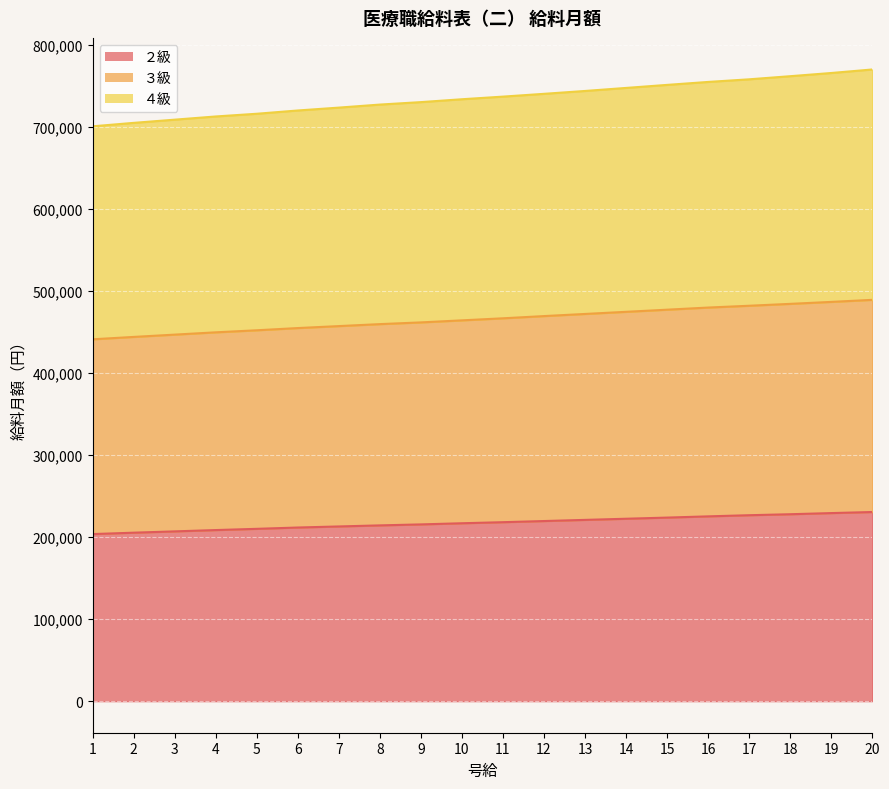

What is the value of the ２級 point at the 11th from the left?

218200